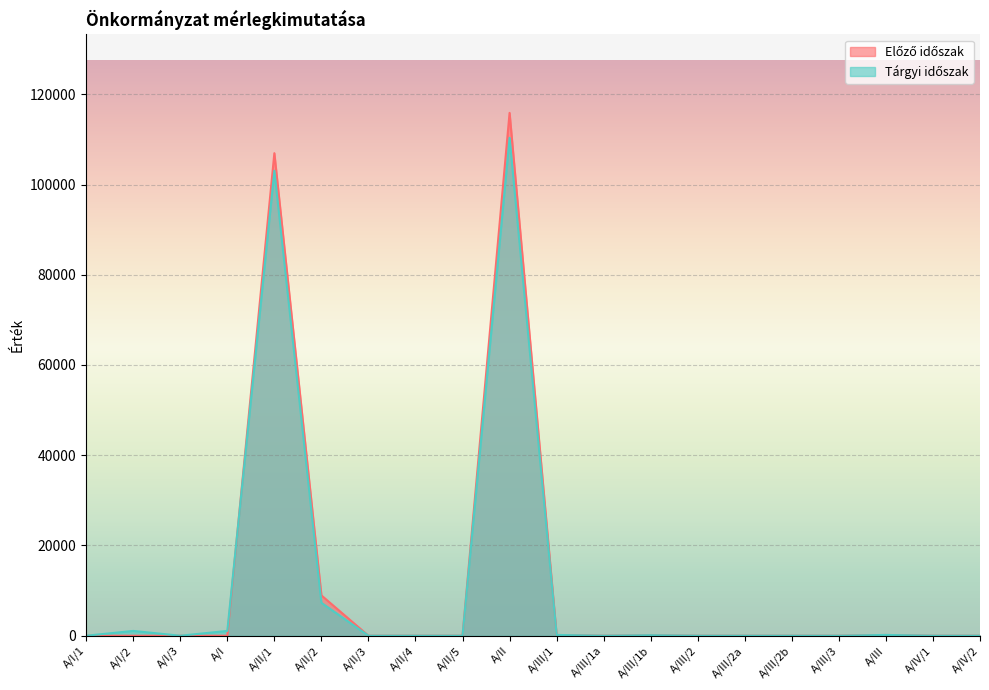

How many values in the Tárgyi időszak series exceed 0?

8